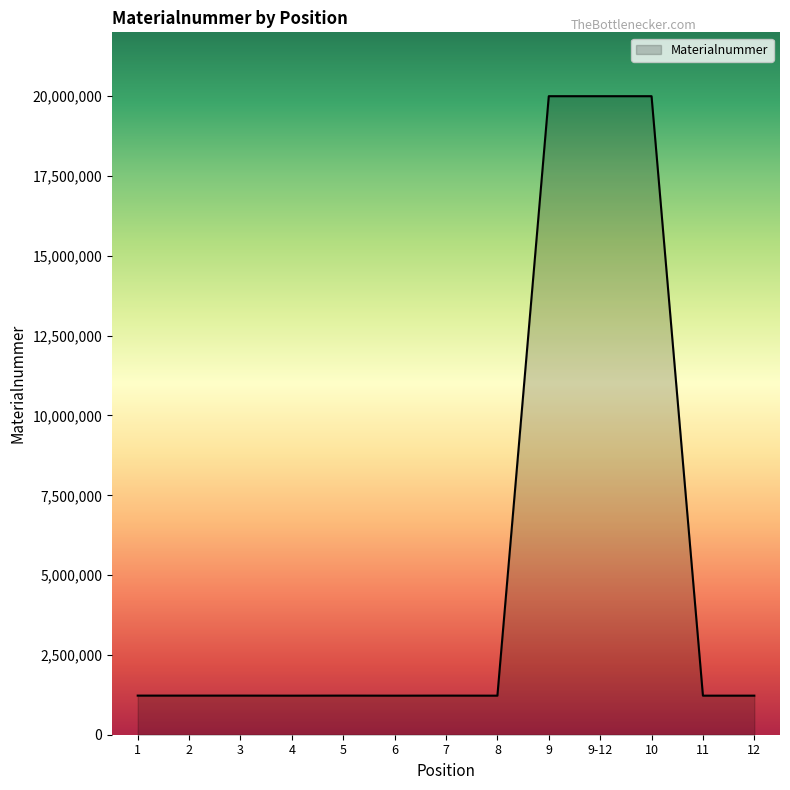

Which has a higher value, 12 or 10?

10